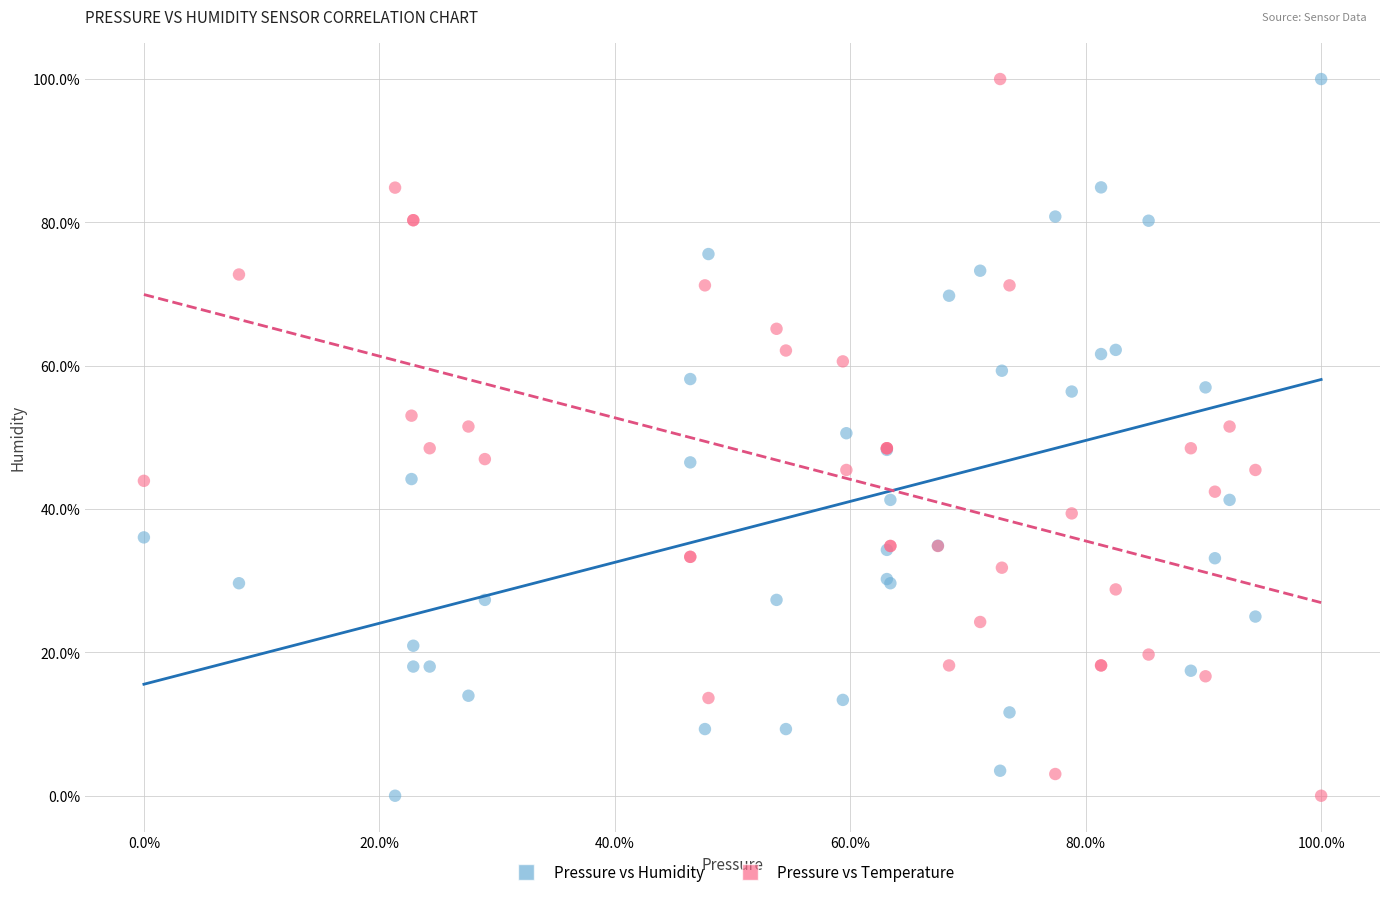

What are all the series names shown in the legend?

Pressure vs Humidity, Pressure vs Temperature